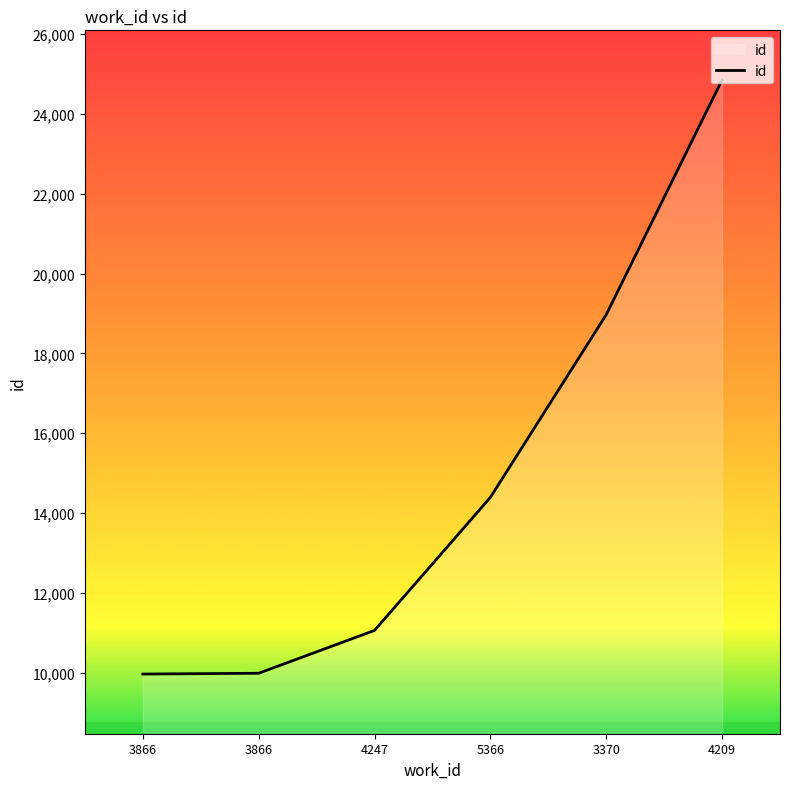

What is the label of the 2nd point from the right?

3370